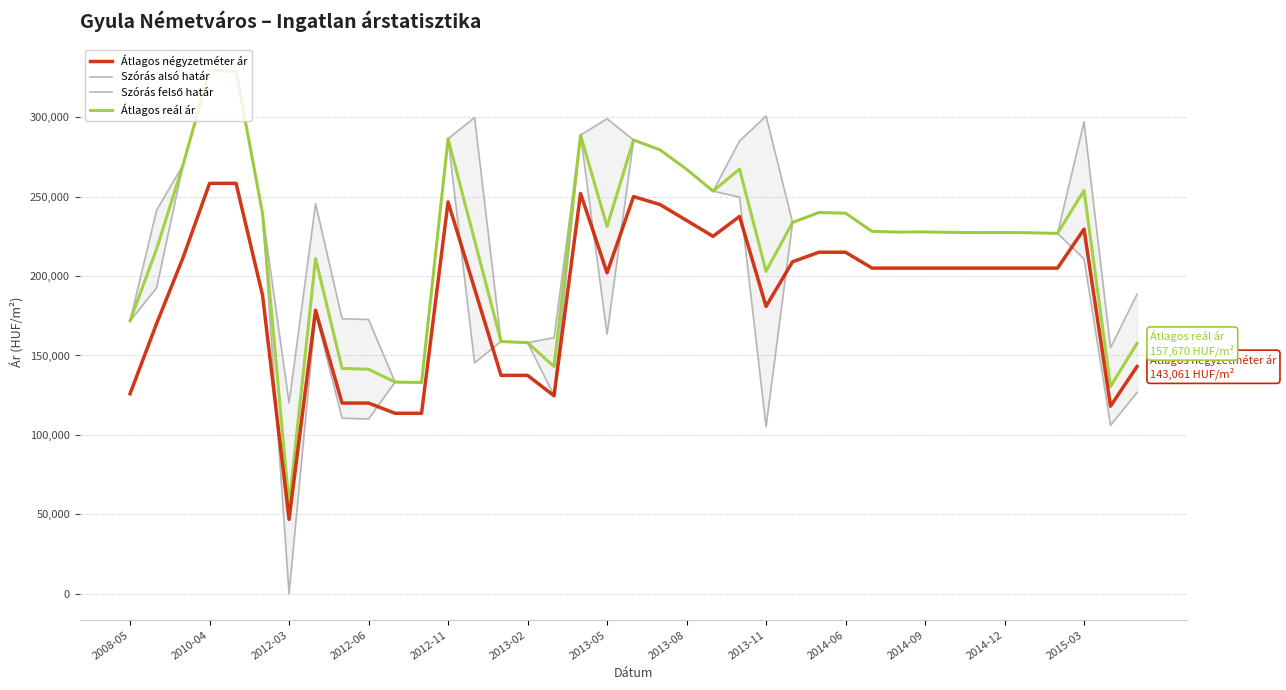

True or false: Átlagos négyzetméter ár and Átlagos reál ár cross at least once.

False